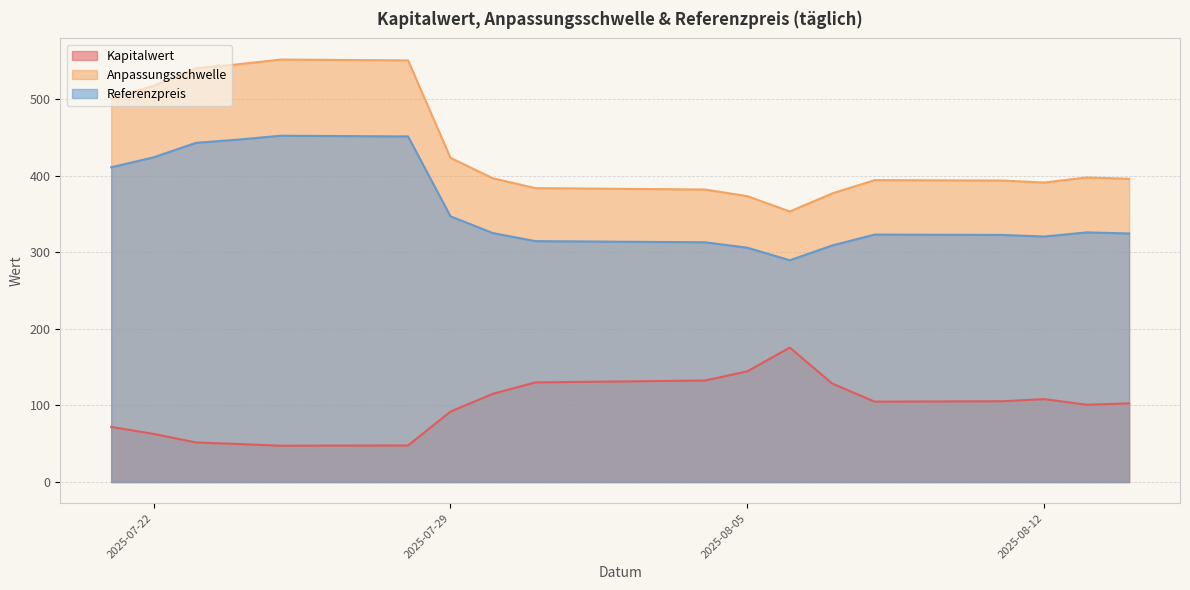

What are all the series names shown in the legend?

Kapitalwert, Anpassungsschwelle, Referenzpreis